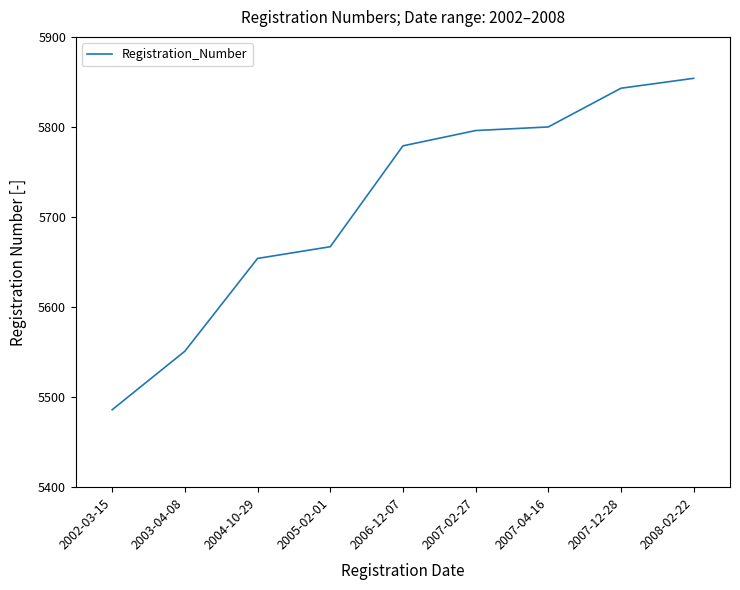

At which category does the chart reach its minimum across all series?

2002-03-15